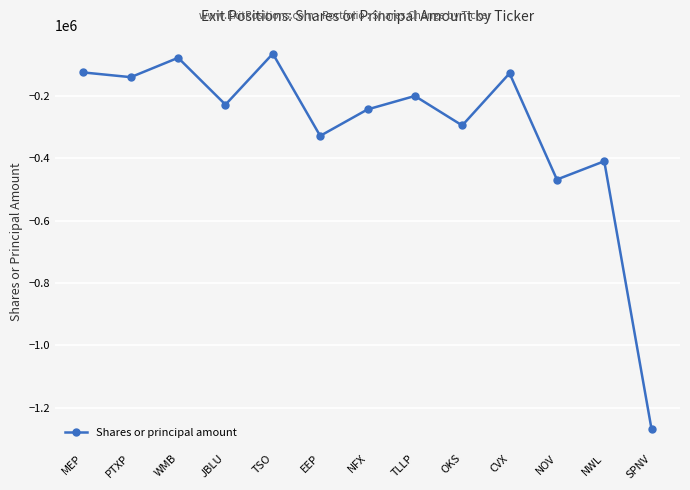

Where is the data nearest to the value -667548?

NOV